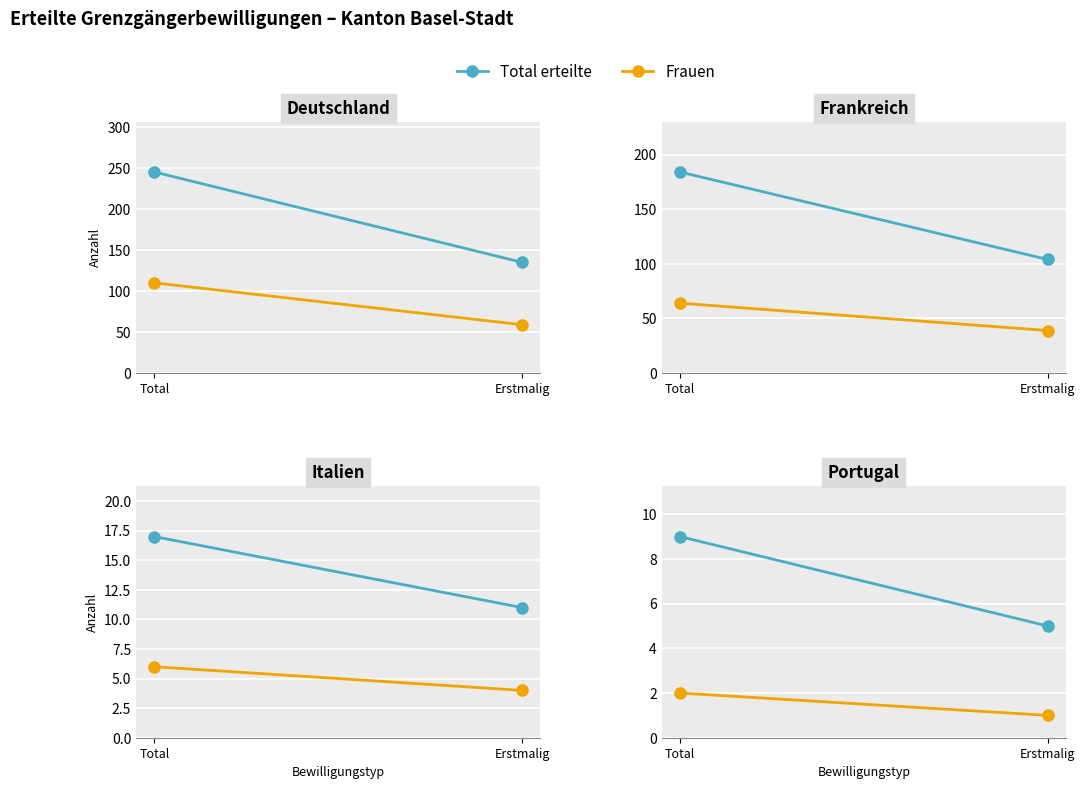

Count the Total erteilte values in the range 5 to 9.

2